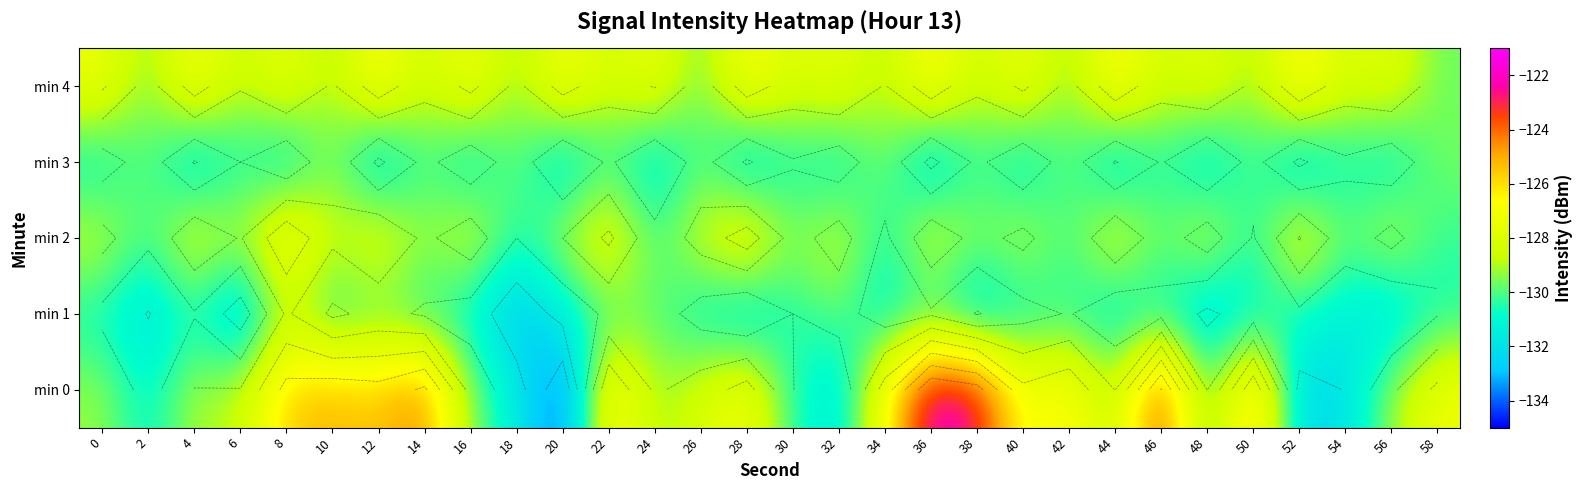

The value of min 2 at 18 is -130.5. True or false?

True